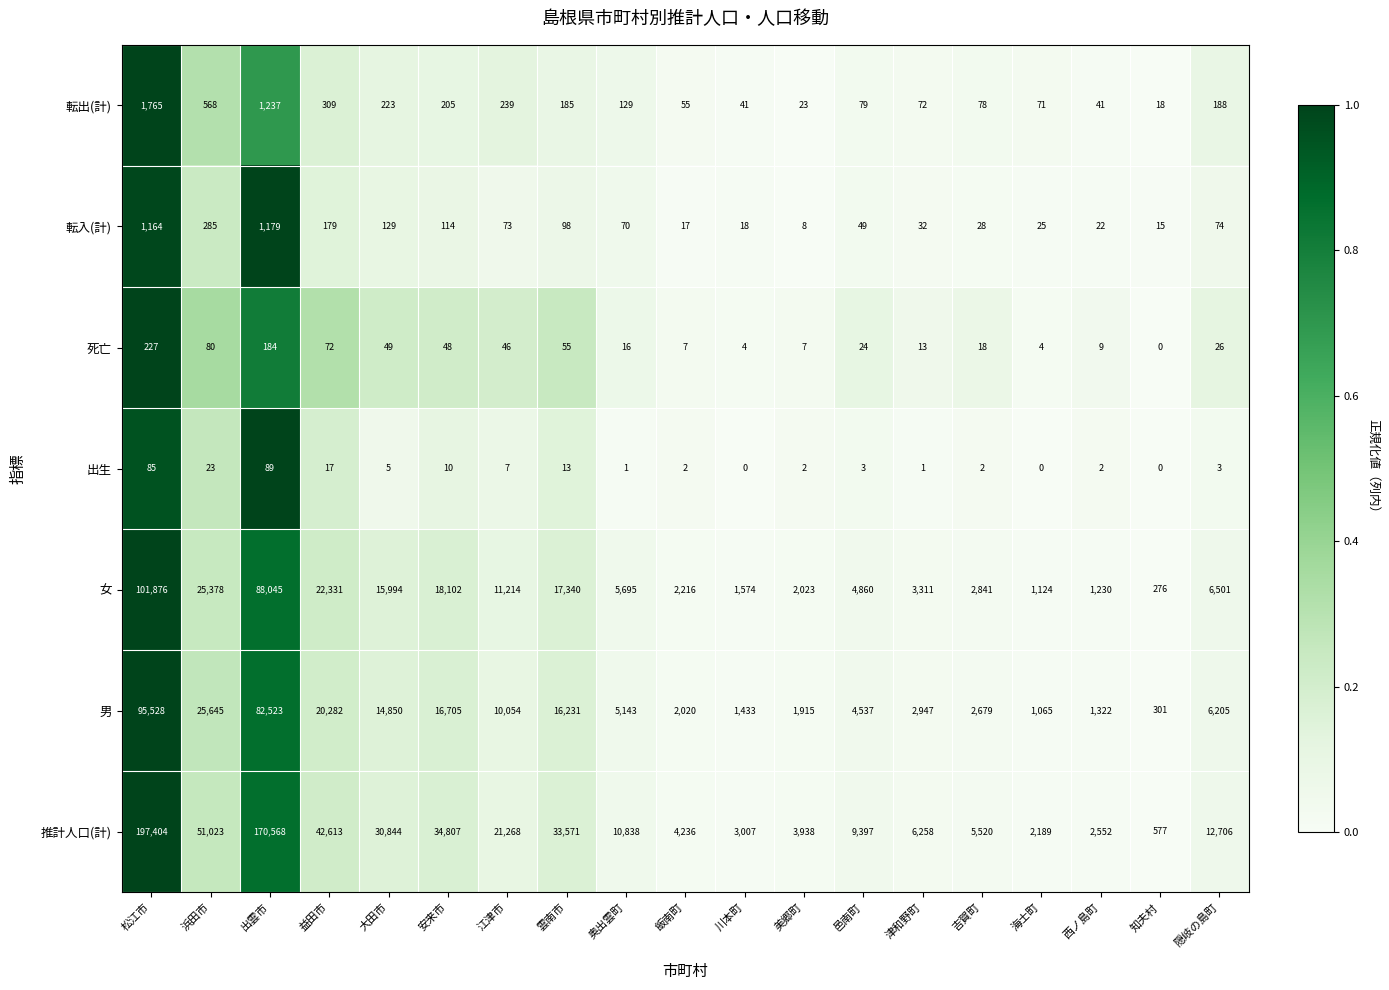

True or false: 推計人口(計) has a value of 30844 at 大田市.

True